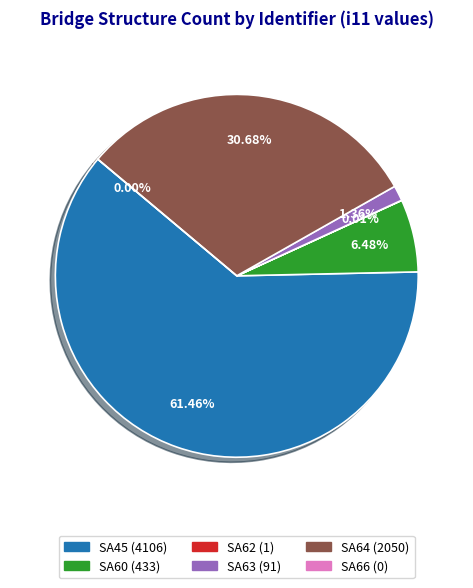

Rank the categories by value from lowest to highest.

SA7200000000066, SA7200000000062, SA7200000000063, SA7200000000060, SA7200000000064, SA7200000000045